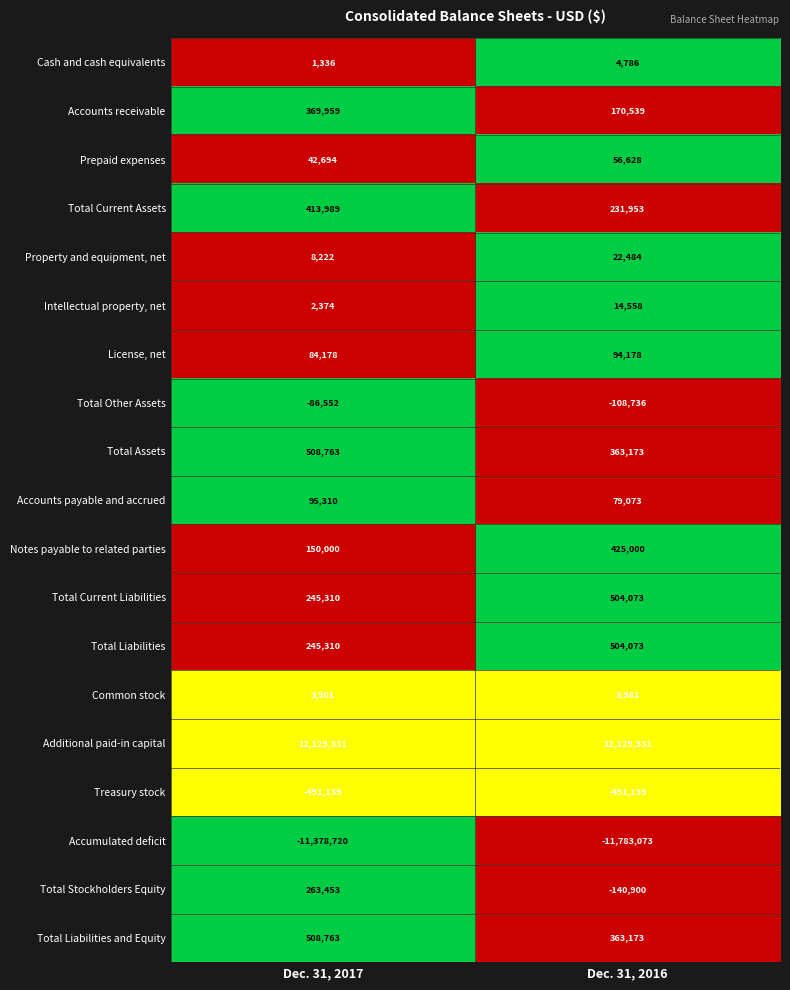

Rank the categories by Accounts payable and accrued value from highest to lowest.

Dec. 31, 2017, Dec. 31, 2016